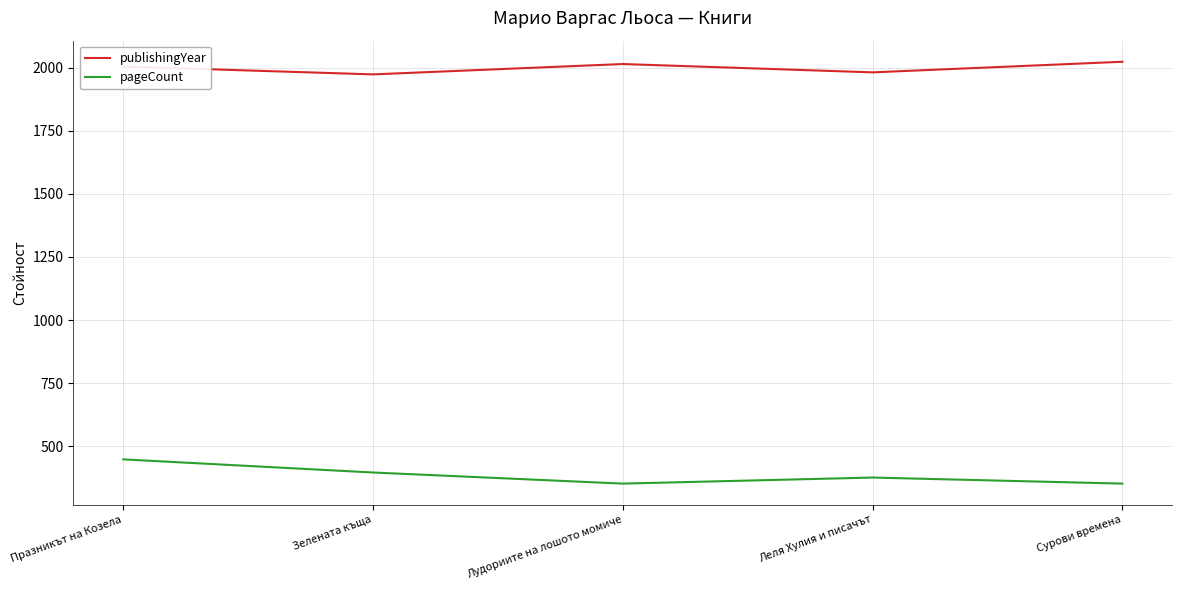

Where is the first local maximum for pageCount?

Леля Хулия и писачът